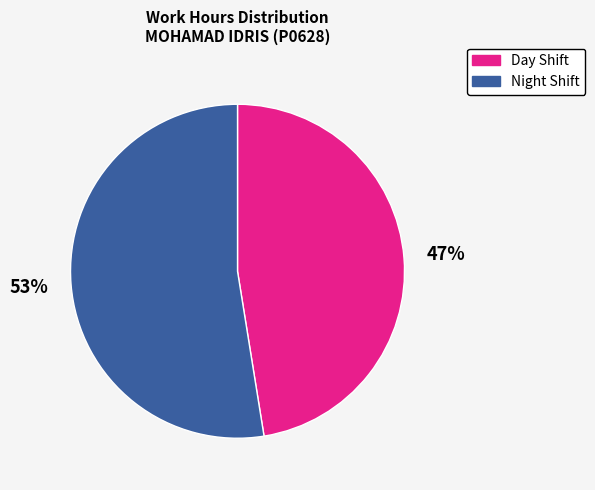

To the nearest percent, what is the average slice percentage?

50%